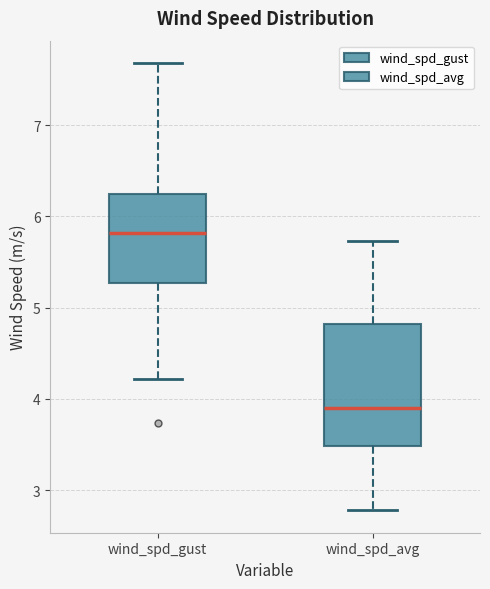

Reading left to right, read every box against the y-axis: the position of its median line, the range the box covers, and the ends of its whiskers. The values are not printed on the chart, so give them approximately, as read against the axis.

wind_spd_gust: median 5.8, box 5.3 to 6.2, whiskers 4.2 to 7.7
wind_spd_avg: median 3.9, box 3.5 to 4.8, whiskers 2.8 to 5.7